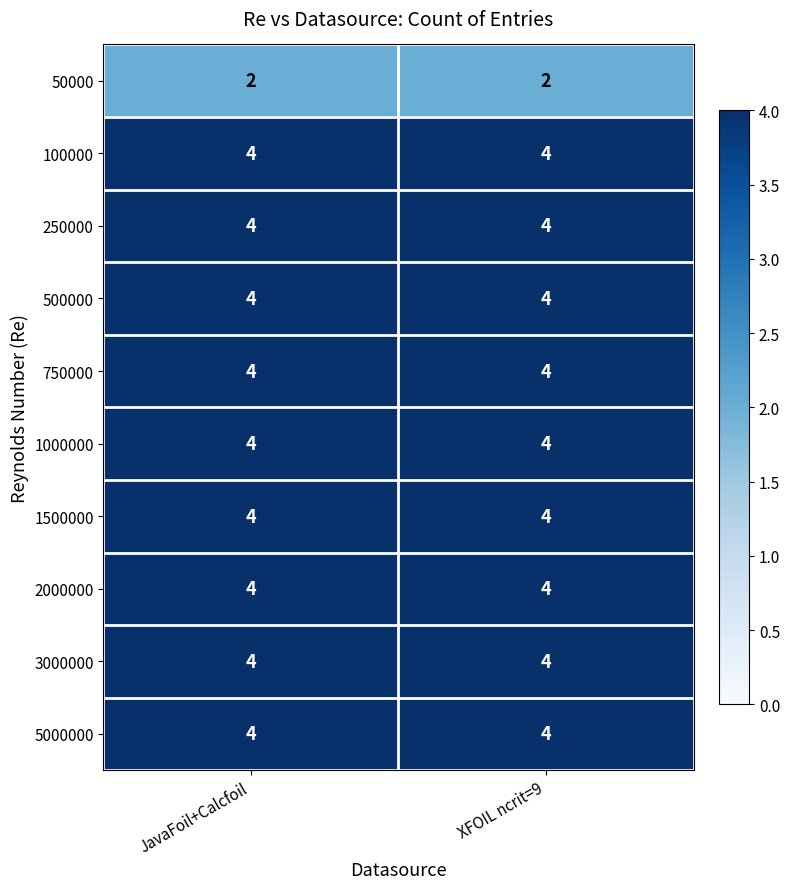

Reading right to left, list all the values displayed in this chart.

50000: XFOIL ncrit=9=2	JavaFoil+Calcfoil=2
100000: XFOIL ncrit=9=4	JavaFoil+Calcfoil=4
250000: XFOIL ncrit=9=4	JavaFoil+Calcfoil=4
500000: XFOIL ncrit=9=4	JavaFoil+Calcfoil=4
750000: XFOIL ncrit=9=4	JavaFoil+Calcfoil=4
1000000: XFOIL ncrit=9=4	JavaFoil+Calcfoil=4
1500000: XFOIL ncrit=9=4	JavaFoil+Calcfoil=4
2000000: XFOIL ncrit=9=4	JavaFoil+Calcfoil=4
3000000: XFOIL ncrit=9=4	JavaFoil+Calcfoil=4
5000000: XFOIL ncrit=9=4	JavaFoil+Calcfoil=4